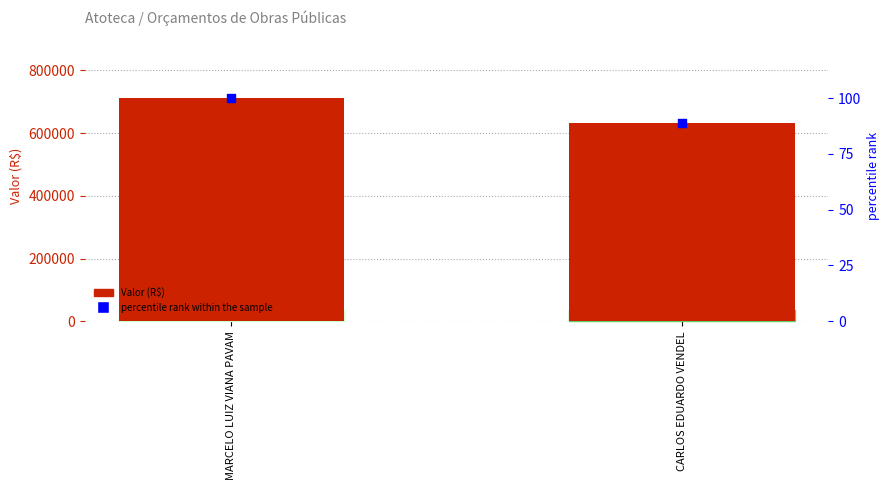

At which category is the sum across all series the highest?

MARCELO LUIZ VIANA PAVAM